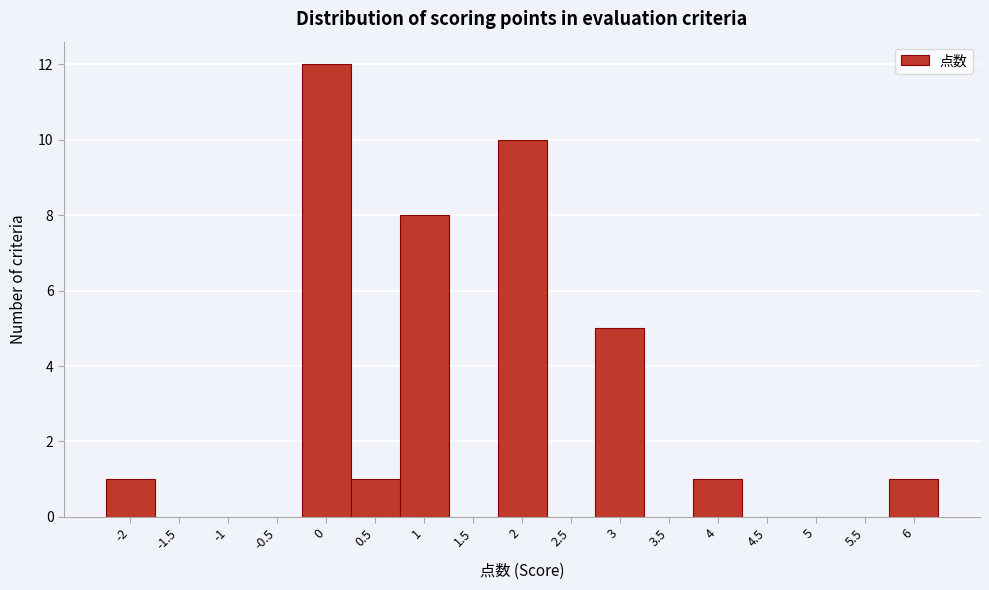

What is the height of the bar covering 3.75 to 4.25 on the x-axis? The values are not printed on the chart, so give them approximately, as read against the axis.

1